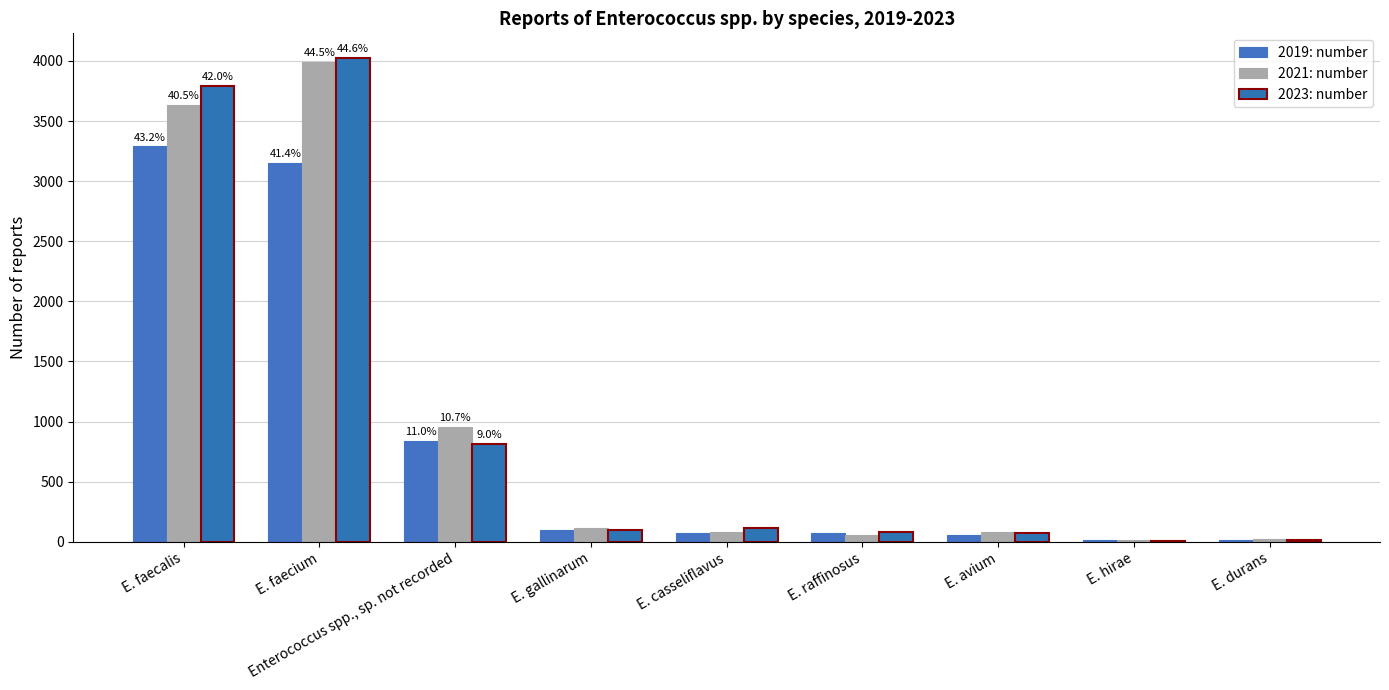

Is the value of 2019: number at E. durans greater than the value of 2023: number at Enterococcus spp., sp. not recorded?

No